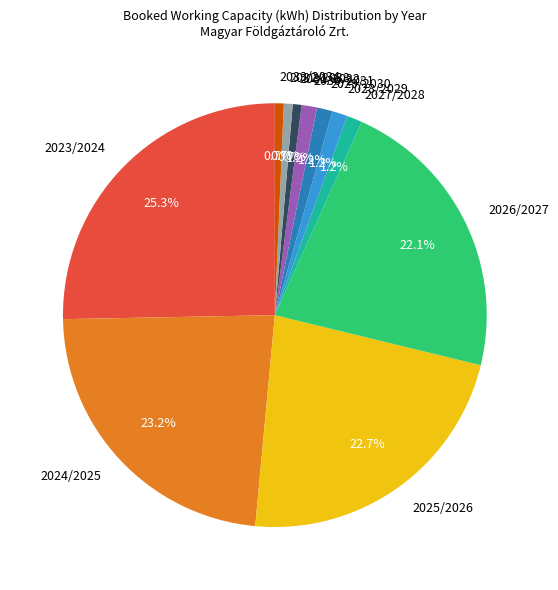

The 2026/2027 slice represents 11% of the pie. True or false?

False